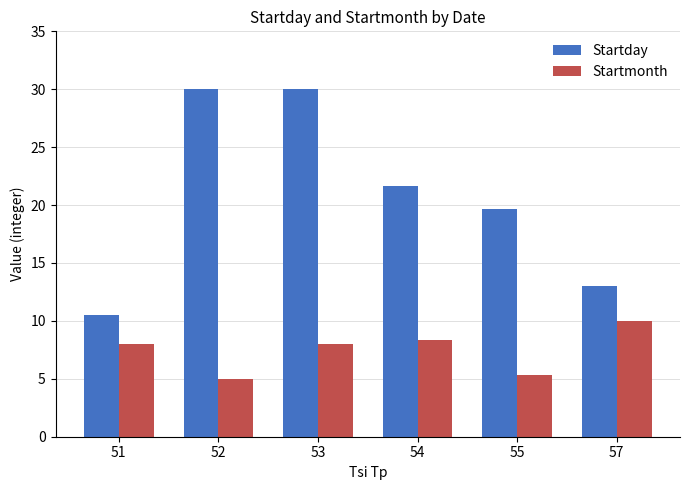

Reading left to right, transcribe all the data shown in this chart.

Startday: 10.5	30.0	30.0	21.7	19.7	13.0
Startmonth: 8.0	5.0	8.0	8.3	5.3	10.0